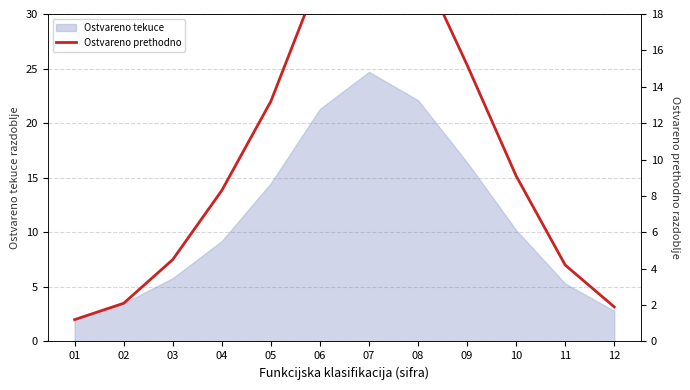

Which label corresponds to the smallest value in the chart?

01